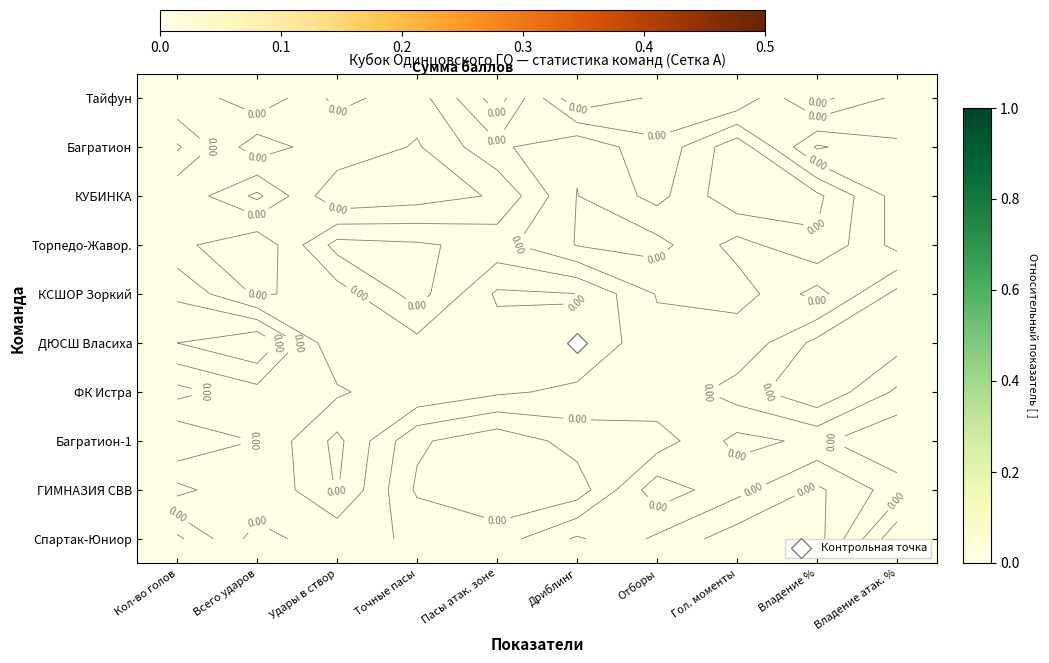

Which series has the widest spread of values?

КУБИНКА